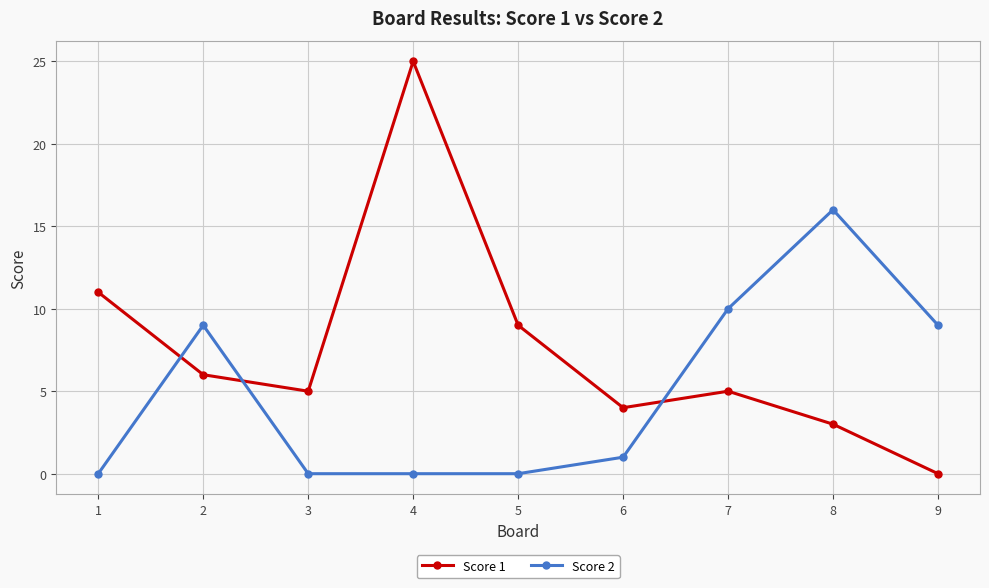

At which category is the sum across all series the highest?

4